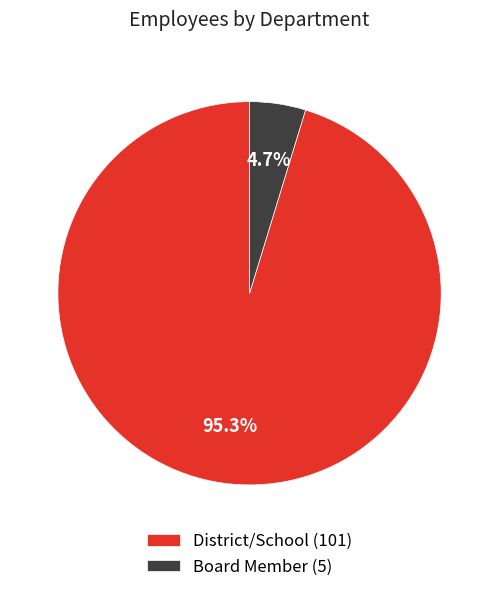

Does any single category account for the majority?

Yes